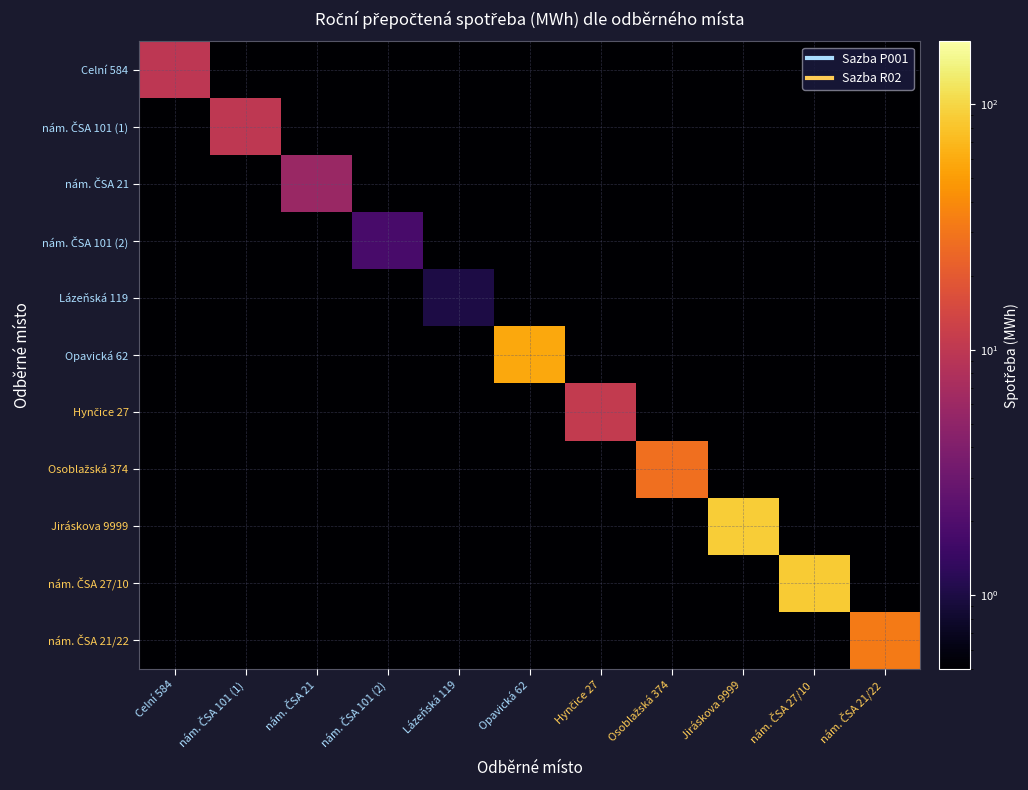

Which category has the lowest value across all series?

nám. ČSA 101 (1)